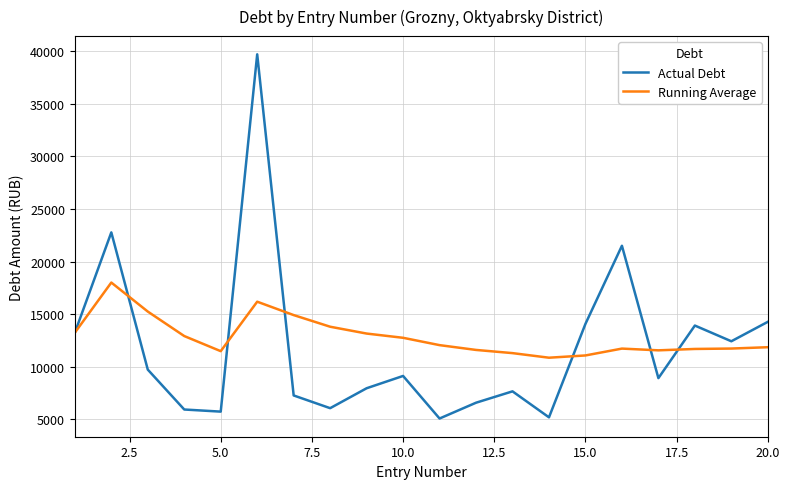

Does the chart have visible grid lines?

Yes